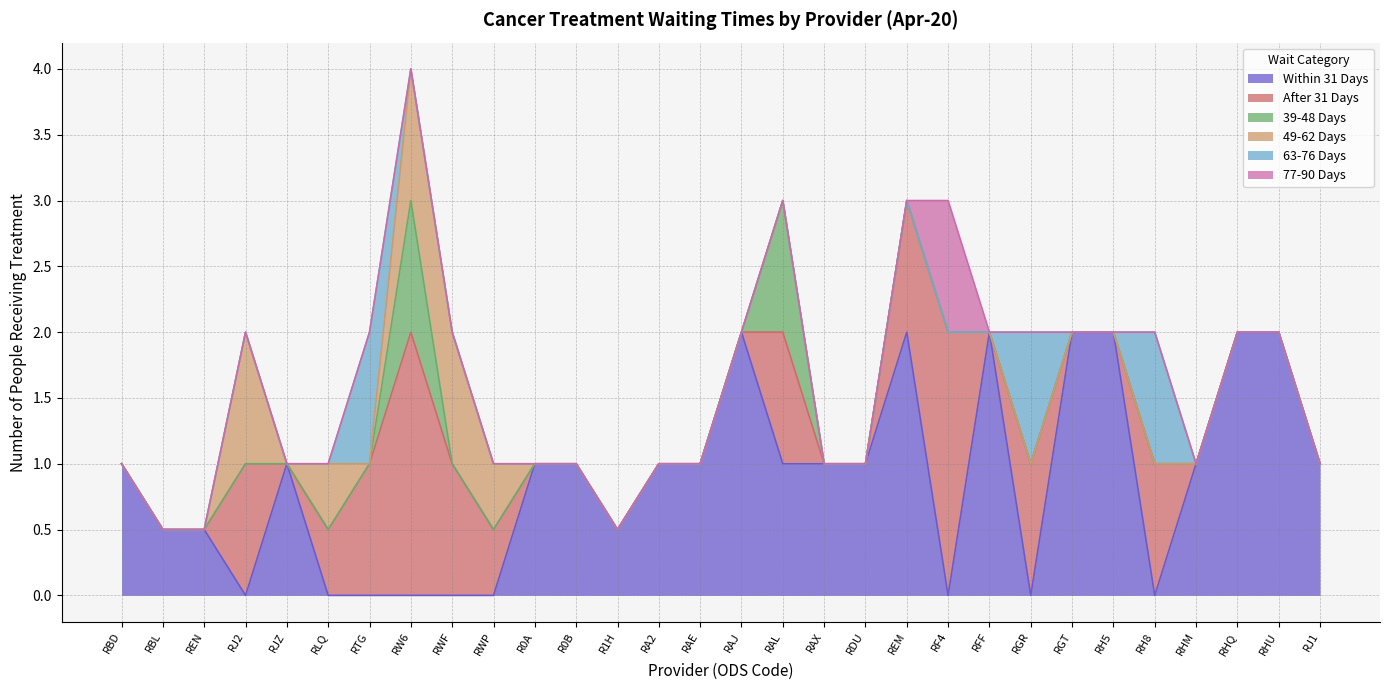

Which category has the lowest value across all series?

RJ2